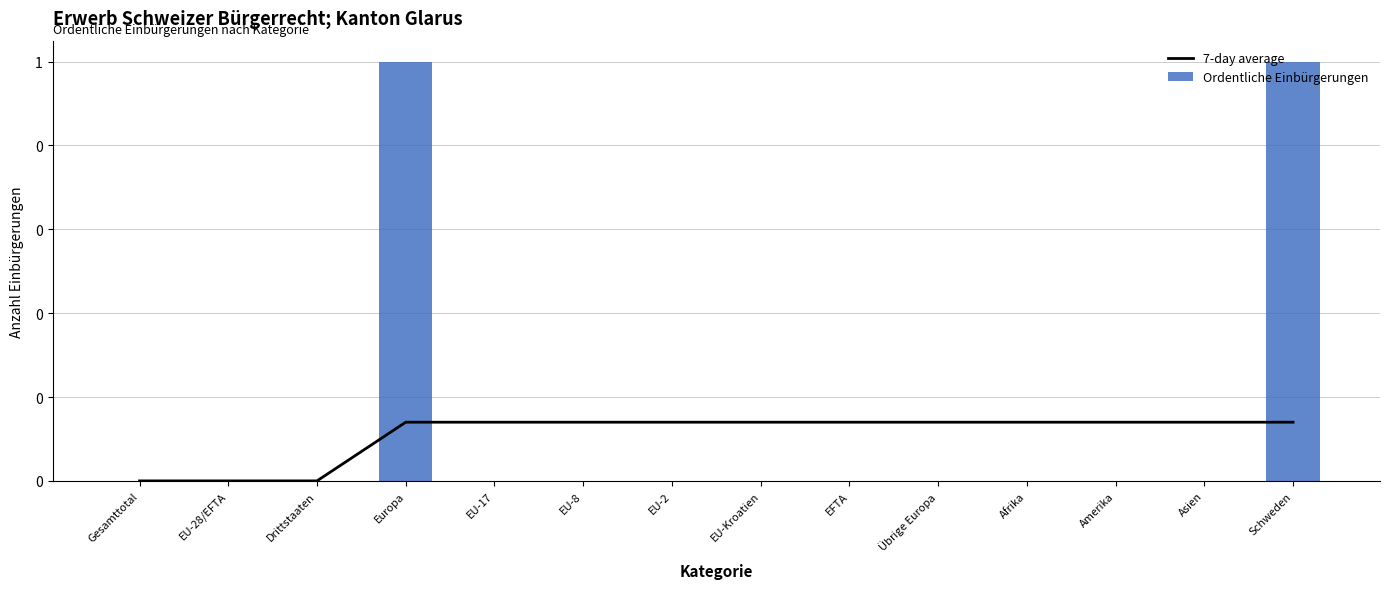

The 7-day average series shows 0.1 at Übrige Europa. True or false?

True